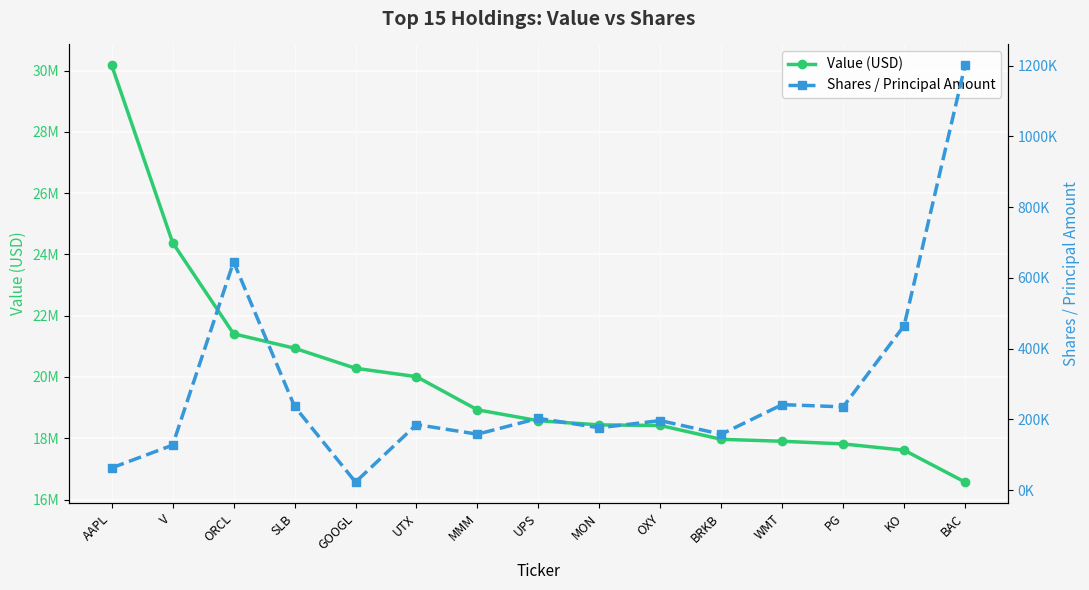

The Value (USD) series shows 12057237 at V. True or false?

False